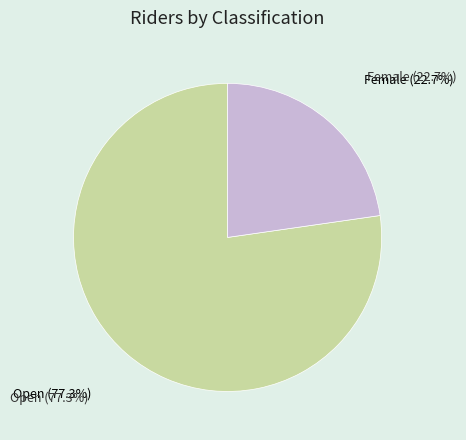

Between Open and Female, which is larger?

Open